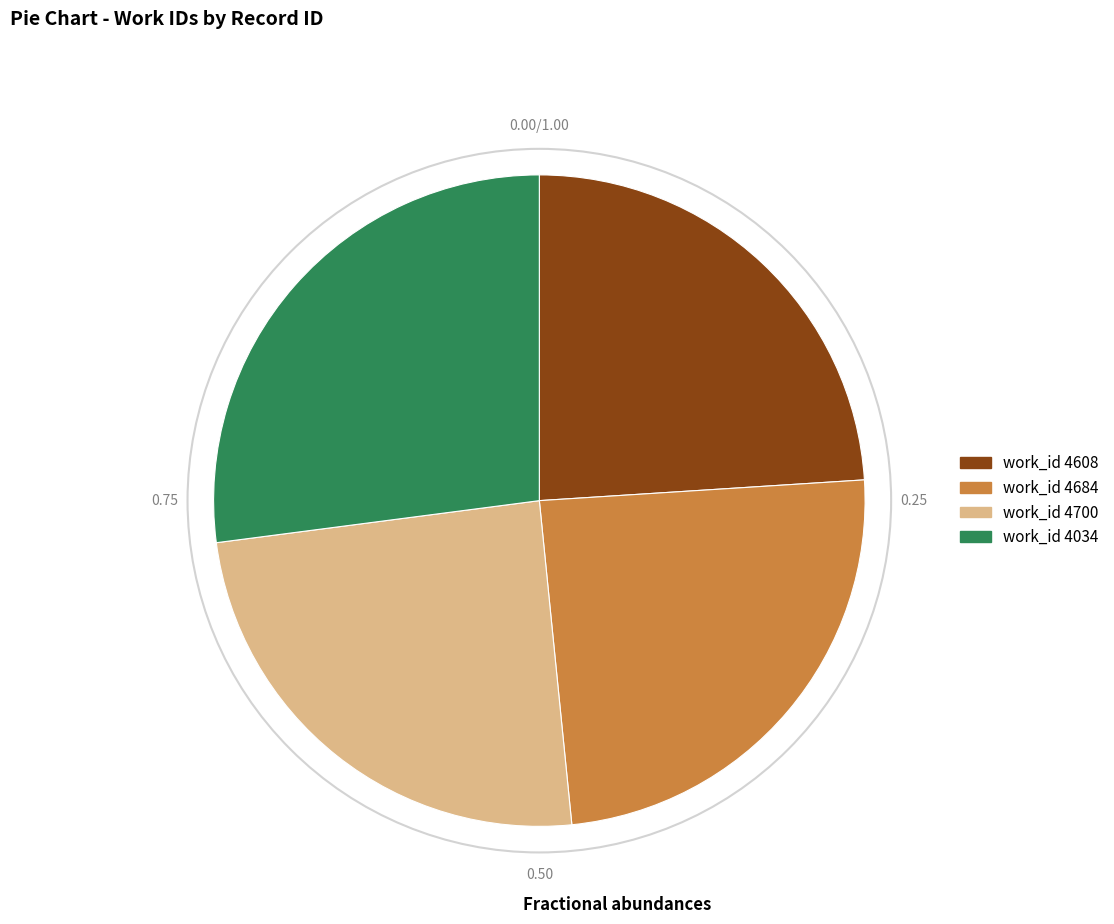

Is there any slice that represents more than half of the pie?

No